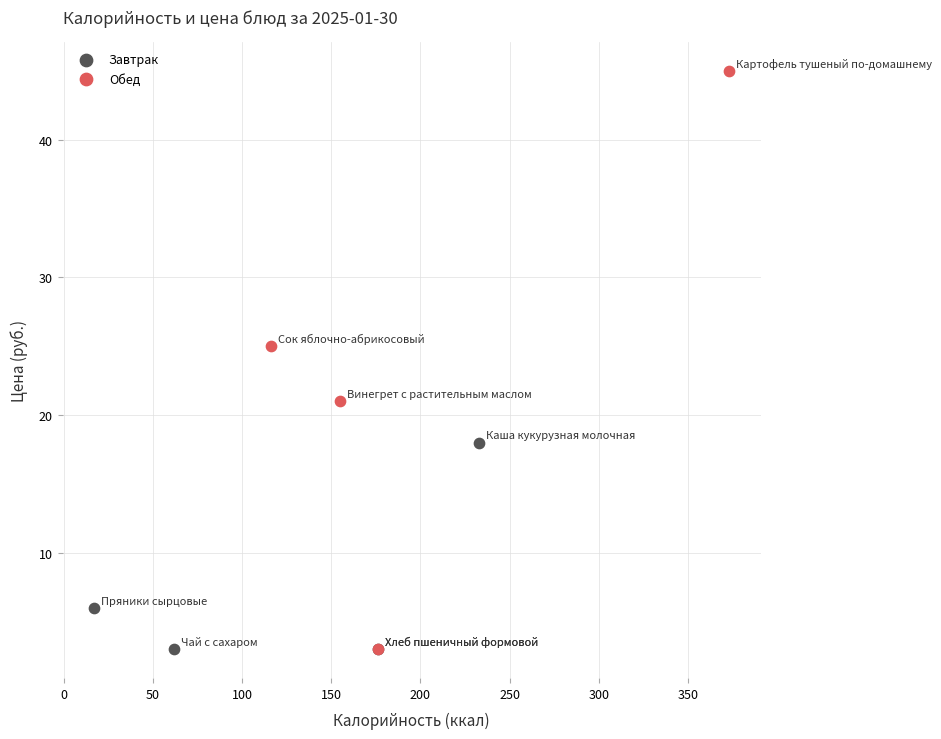

Which series contains the highest Y value?

Обед